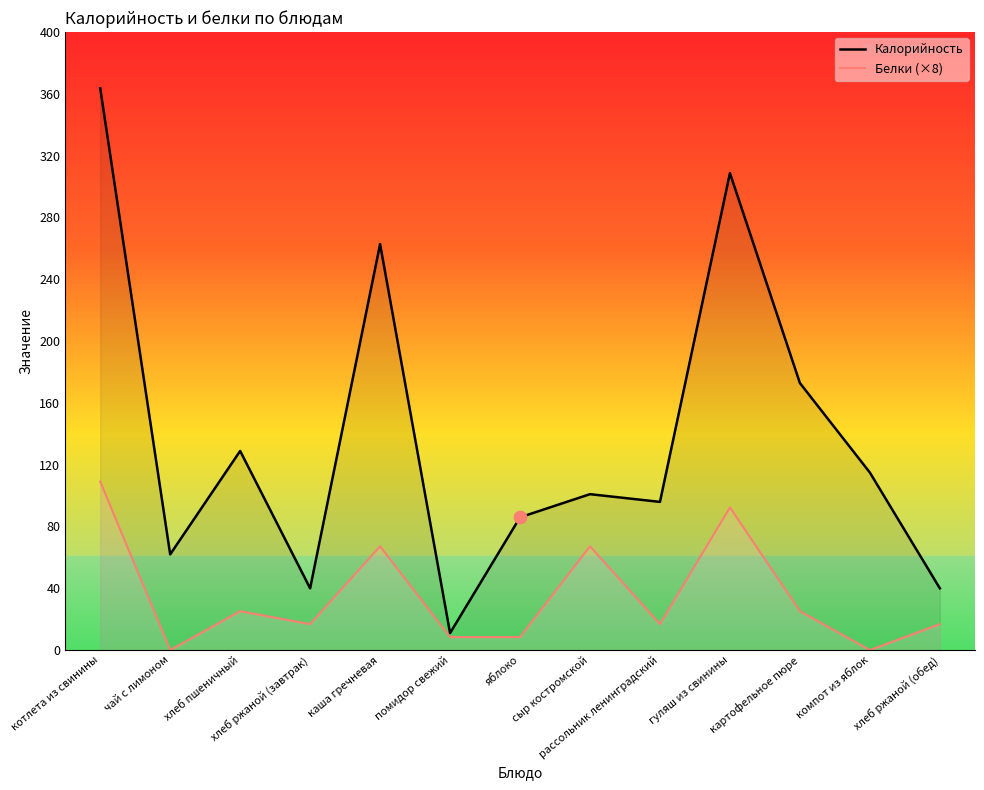

What is the total value across all series at сыр костромской?

168.2